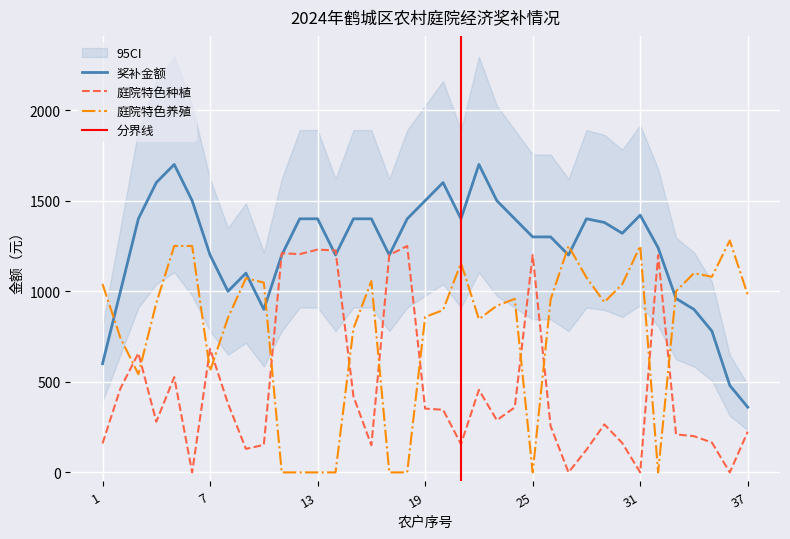

The value of 庭院特色养殖 at 18 is 417. True or false?

False